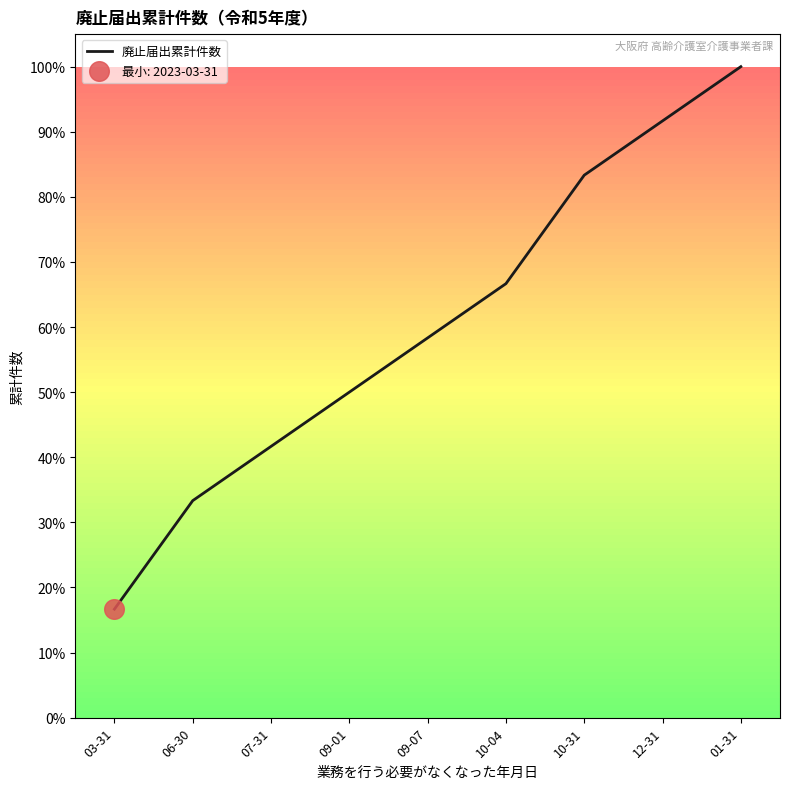

Approximately how many times larger is the value at 03-31 compared to 06-30?

0.5